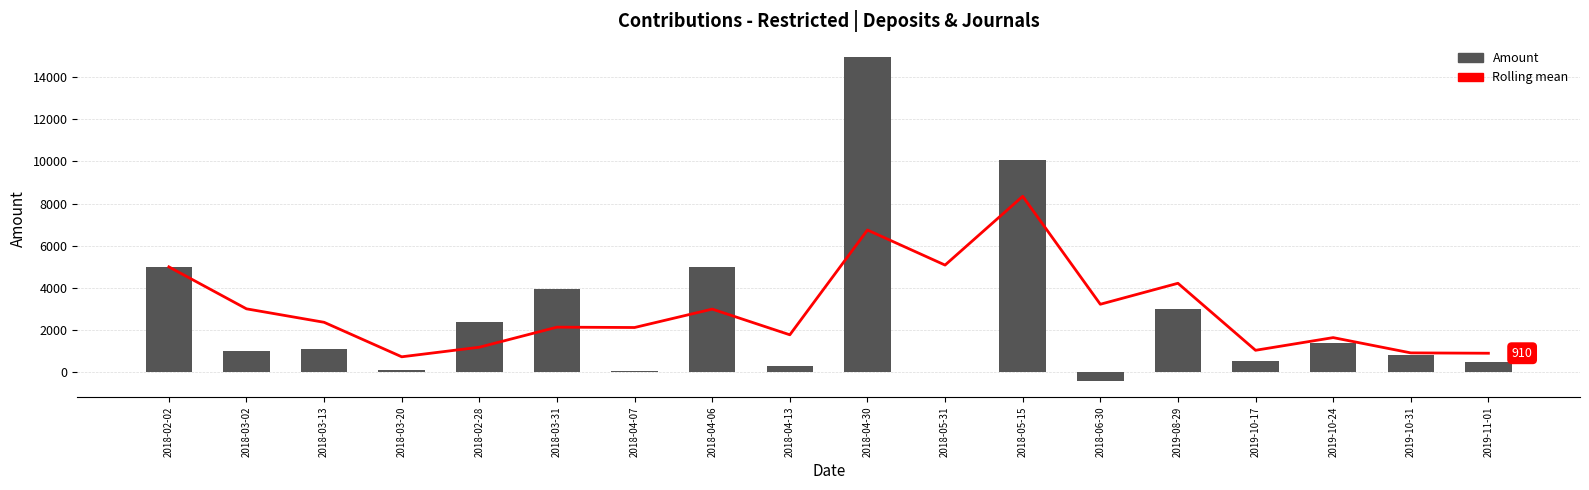

List the labels in order of Rolling mean value, largest first.

2018-05-15, 2018-04-30, 2018-05-31, 2018-02-02, 2019-08-29, 2018-06-30, 2018-03-02, 2018-04-06, 2018-03-13, 2018-03-31, 2018-04-07, 2018-04-13, 2019-10-24, 2018-02-28, 2019-10-17, 2019-10-31, 2019-11-01, 2018-03-20